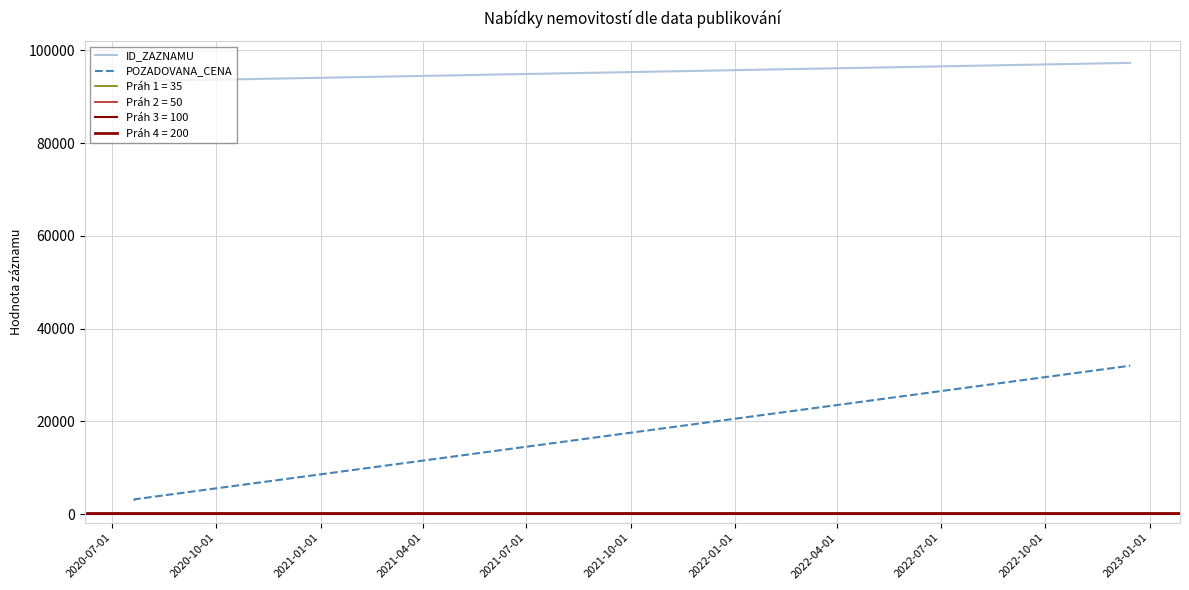

At which category does the chart reach its minimum across all series?

2020-07-01